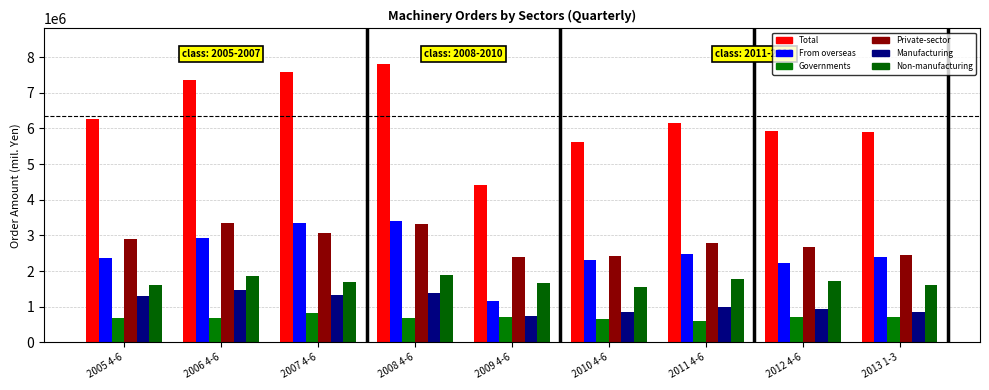

Between 2010 4-6 and 2008 4-6, which is larger?

2008 4-6